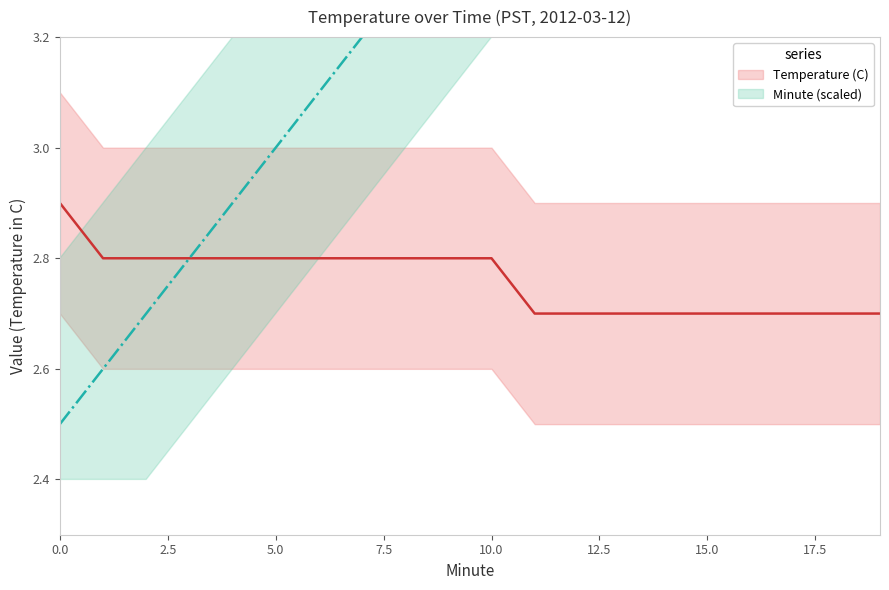

Is the value of Minute (scaled) at 10 greater than the value of Temperature (C) at 10.0?

Yes